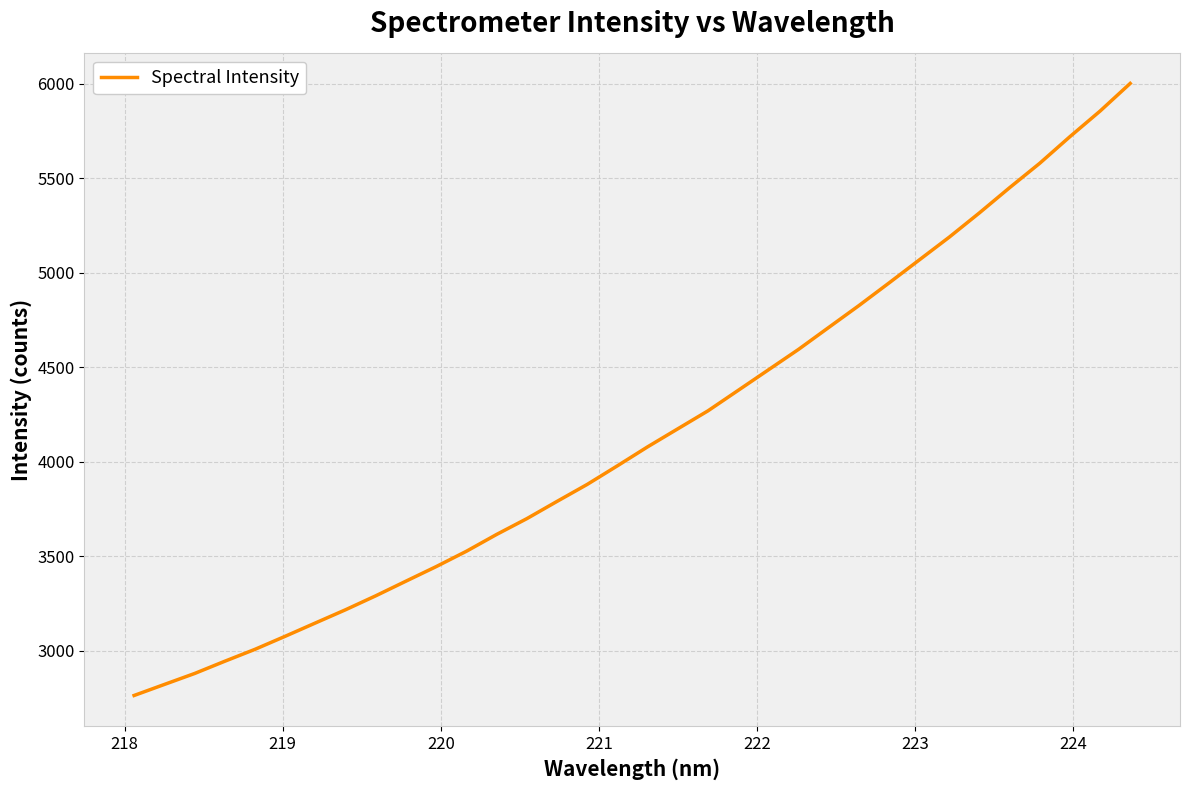

What is the greatest value displayed?

6002.8